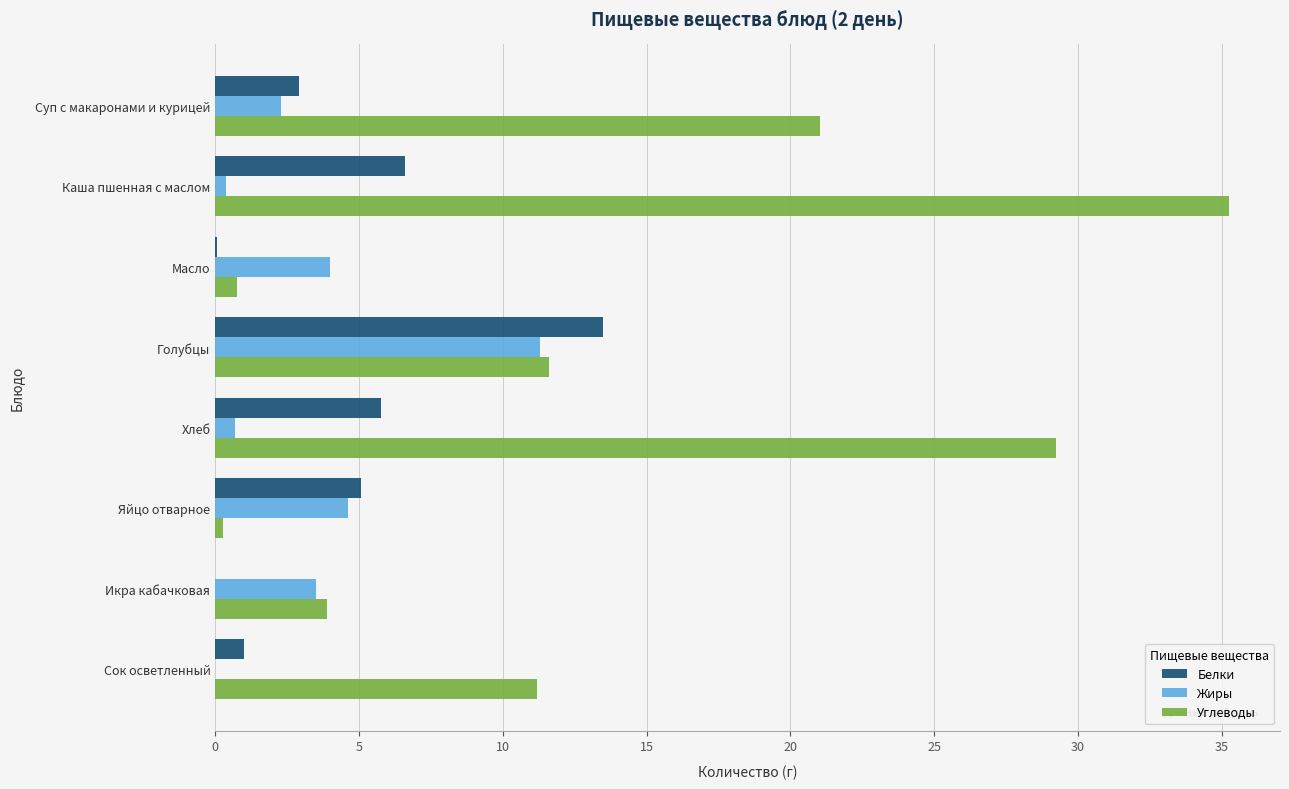

Between Каша пшенная с маслом and Яйцо отварное, which series saw the biggest shift?

Углеводы